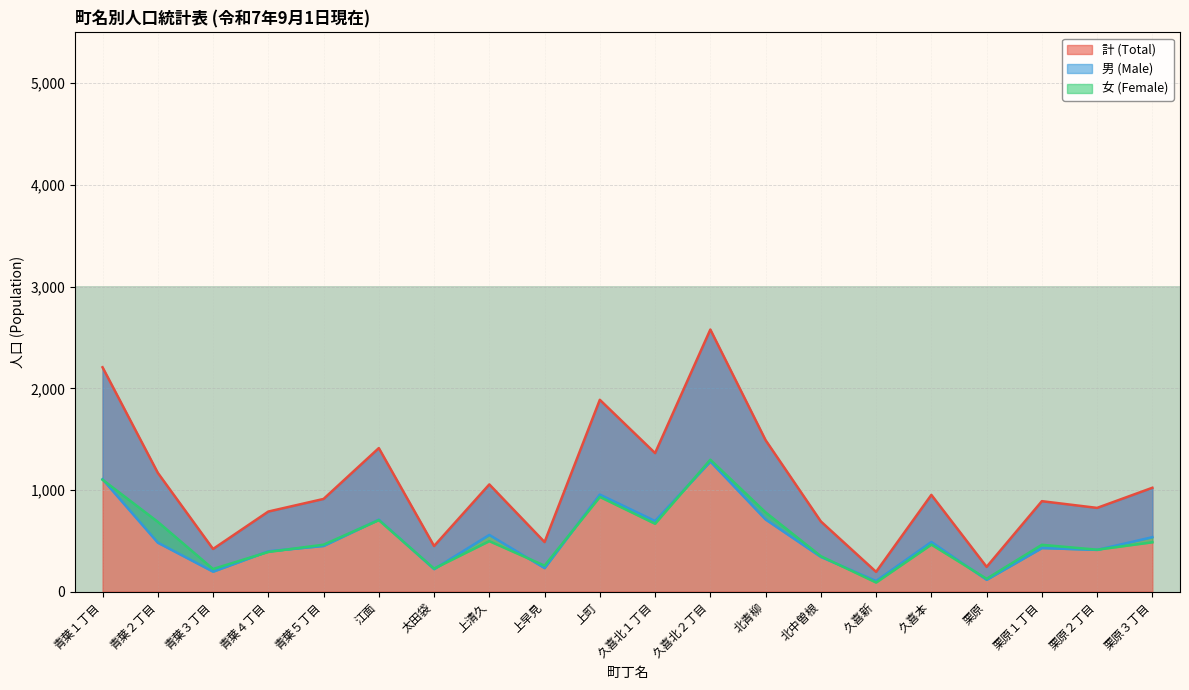

Count the number of data series in this chart.

3